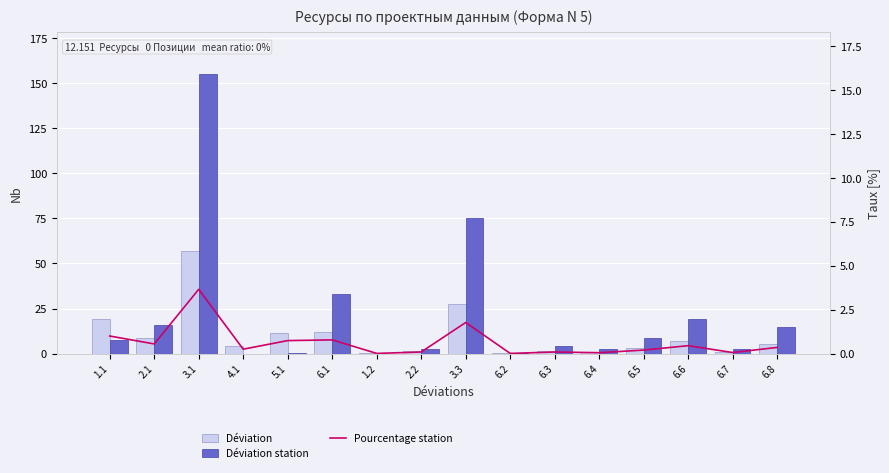

Where is Déviation nearest to the value 28?

3.3